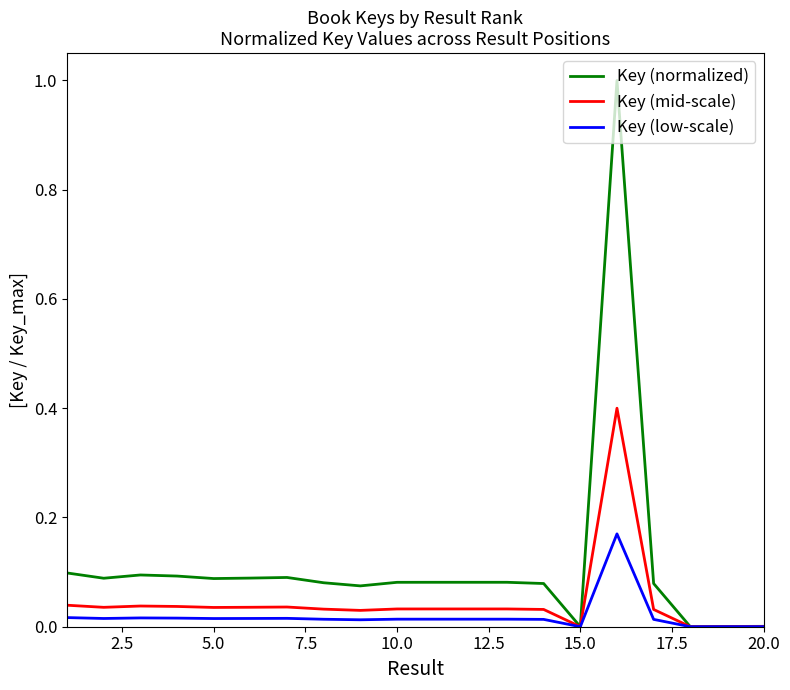

Rank the series by their maximum value, from highest to lowest.

Key (normalized), Key (mid-scale), Key (low-scale)